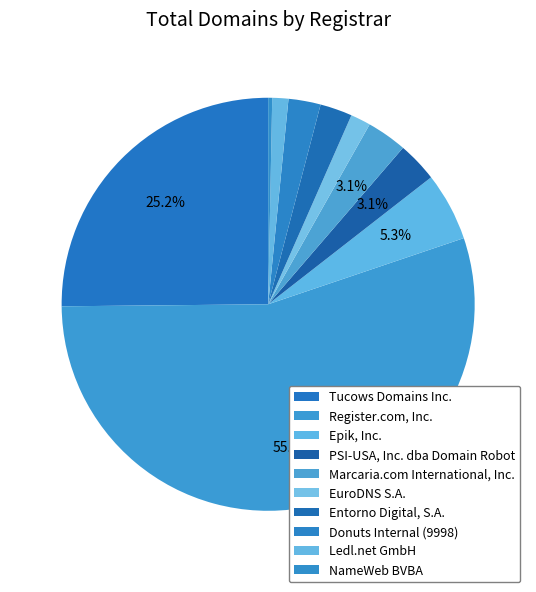

To the nearest percent, what percentage of the pie is Register.com, Inc.?

55%